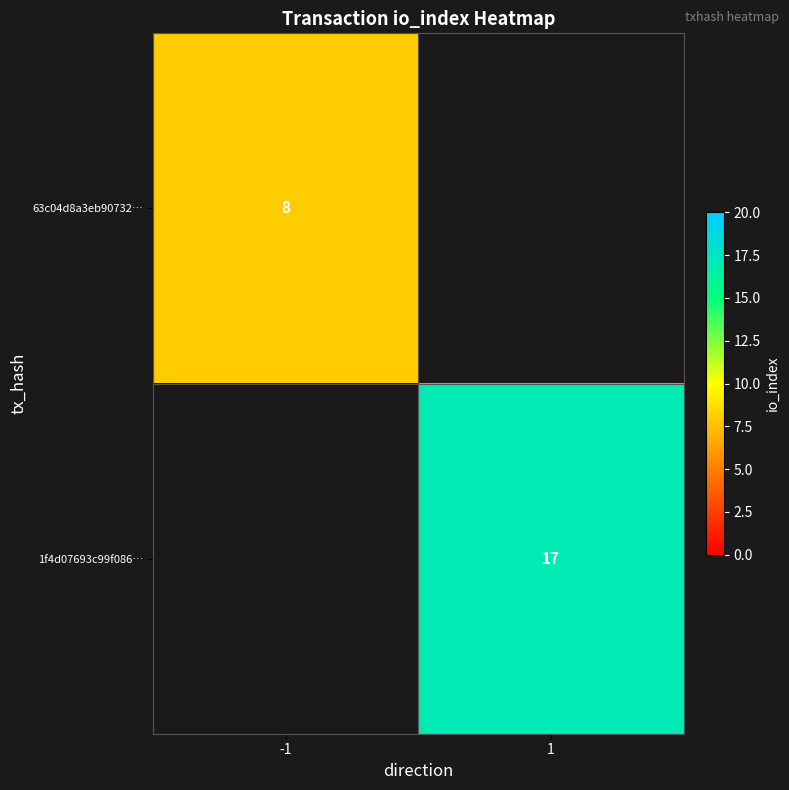

Is the value of 63c04d8a3eb90732… at -1 greater than the value of 1f4d07693c99f086… at 1?

No